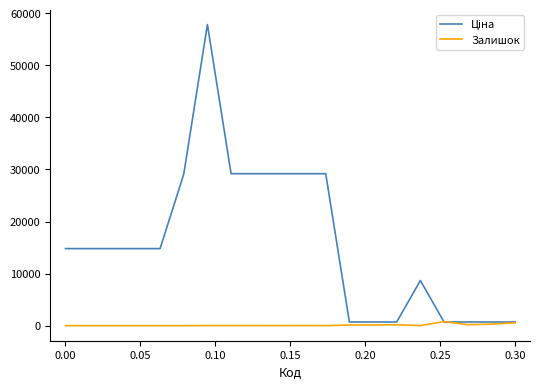

What is the greatest value displayed?

57826.2